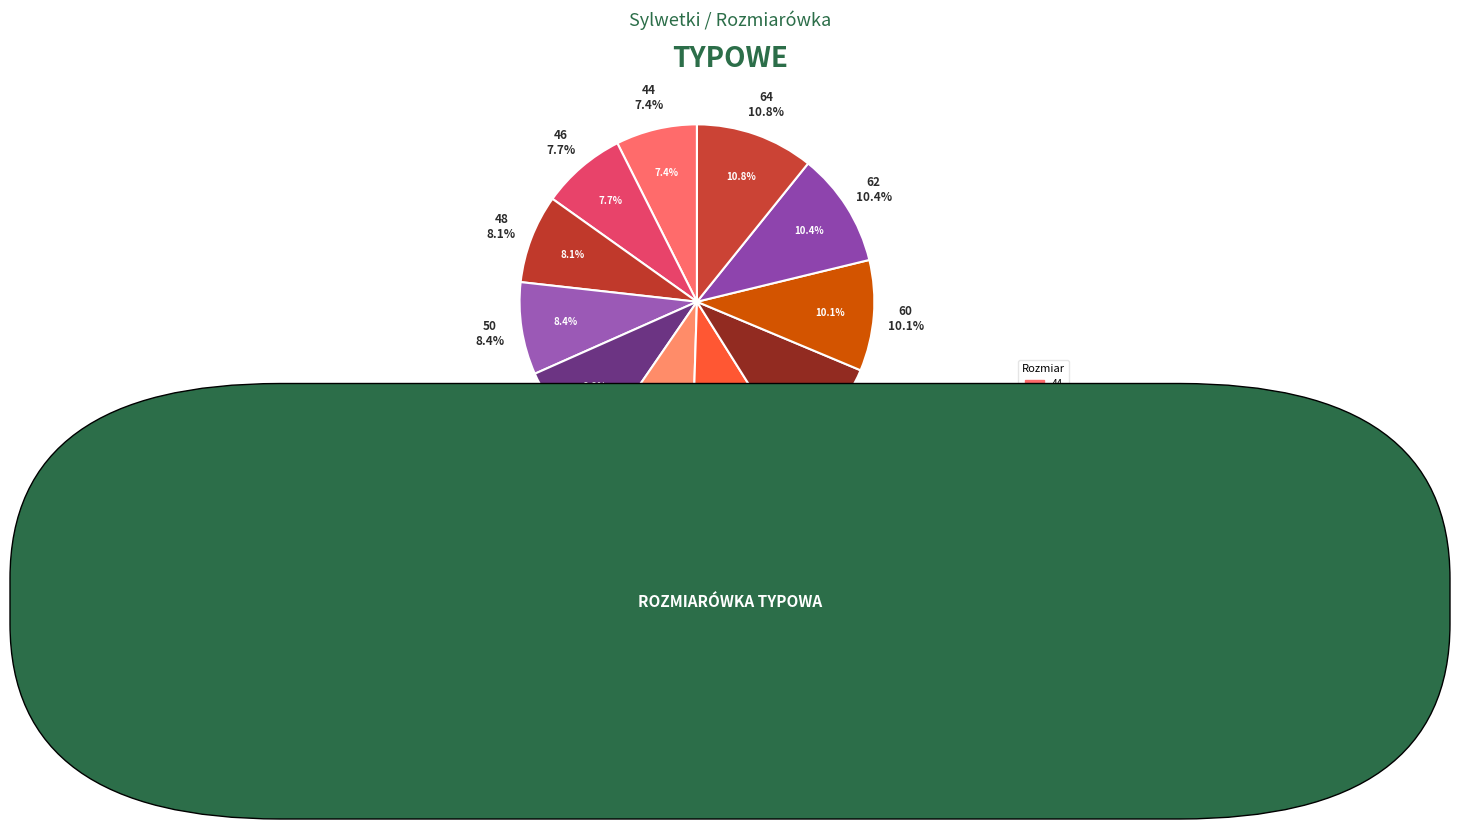

Rank the categories by value from lowest to highest.

44, 46, 48, 50, 52, 54, 56, 58, 60, 62, 64